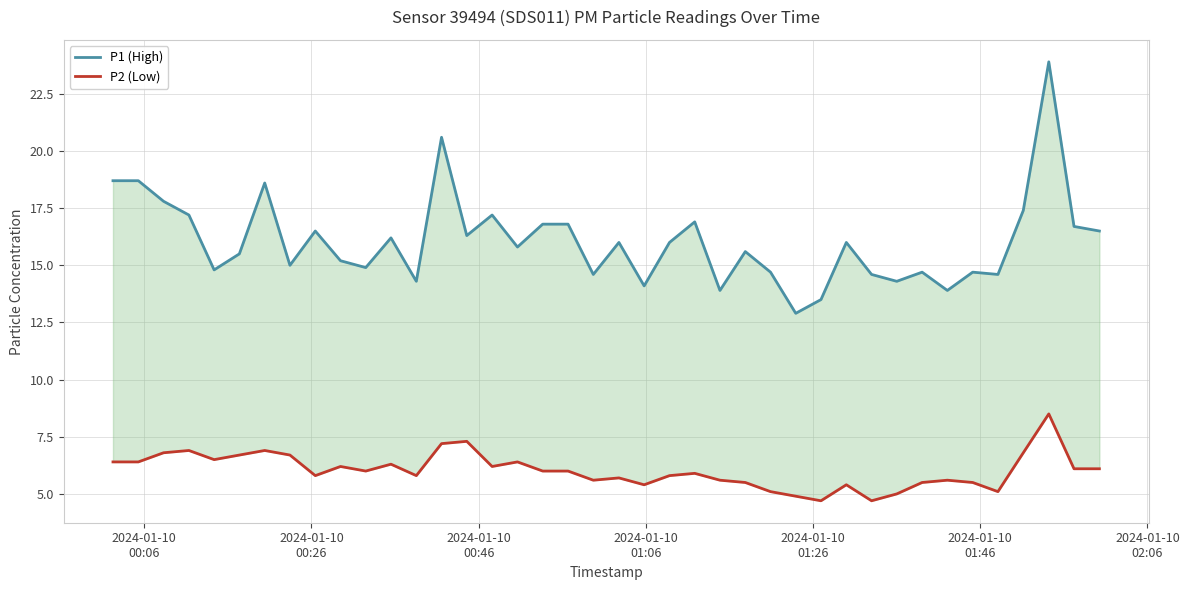

What is the value of the P1 (High) point at the 31st from the left?

14.6